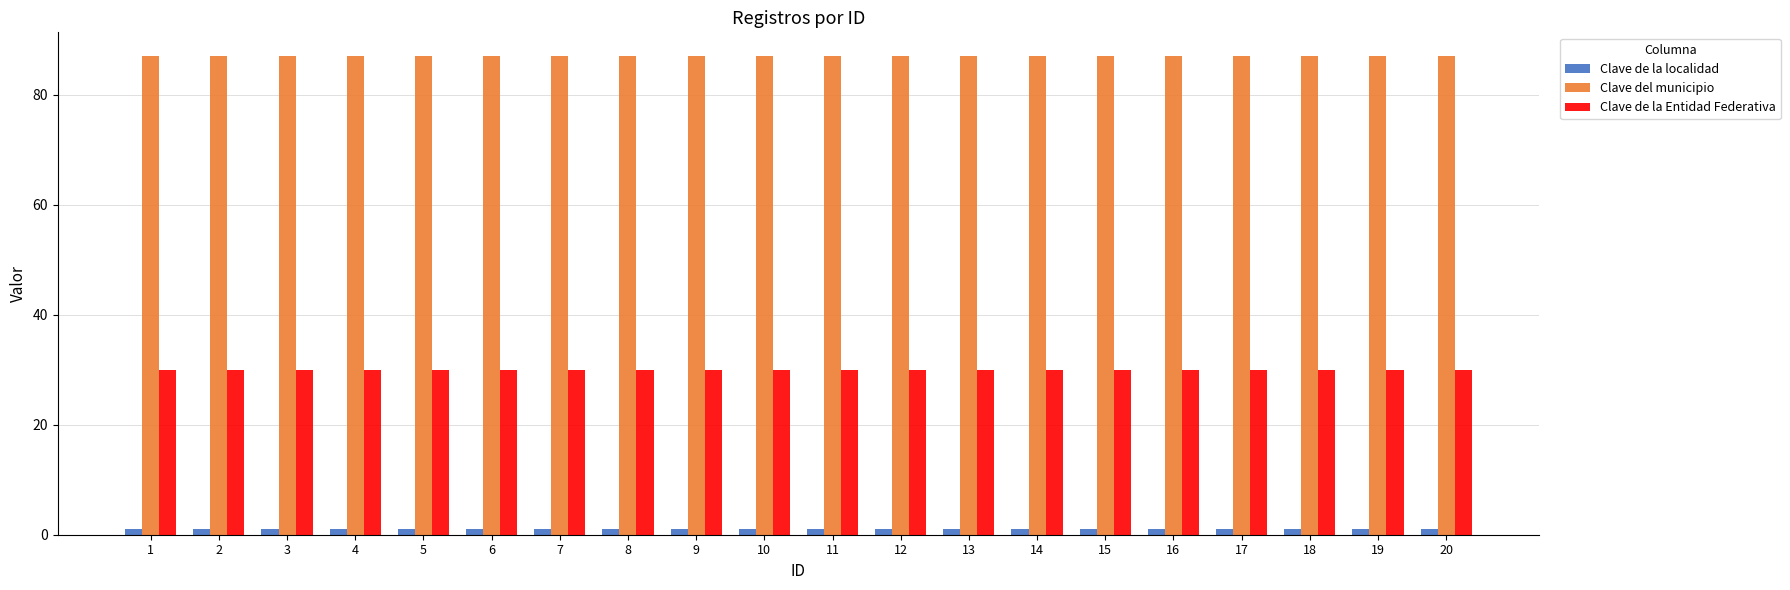

At 15, list the series in order from smallest to largest.

Clave de la localidad, Clave de la Entidad Federativa, Clave del municipio